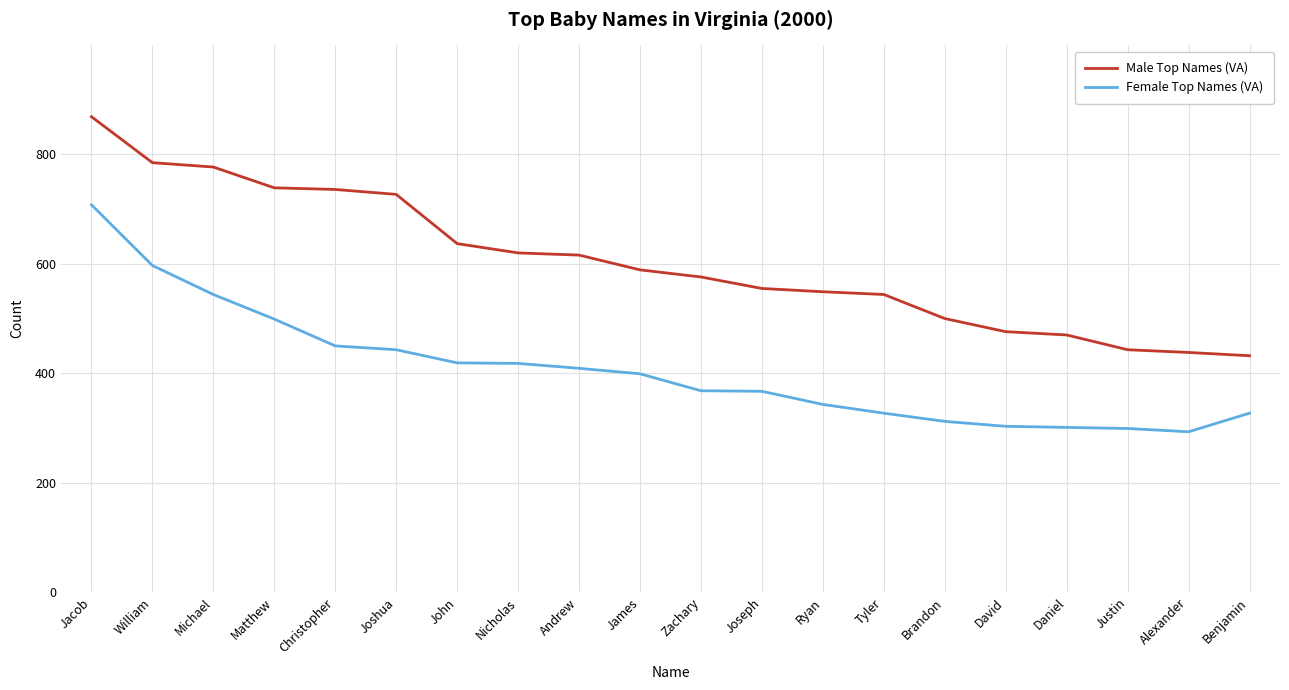

In Female Top Names (VA), how many points are lower than both neighbors (excluding endpoints)?

1